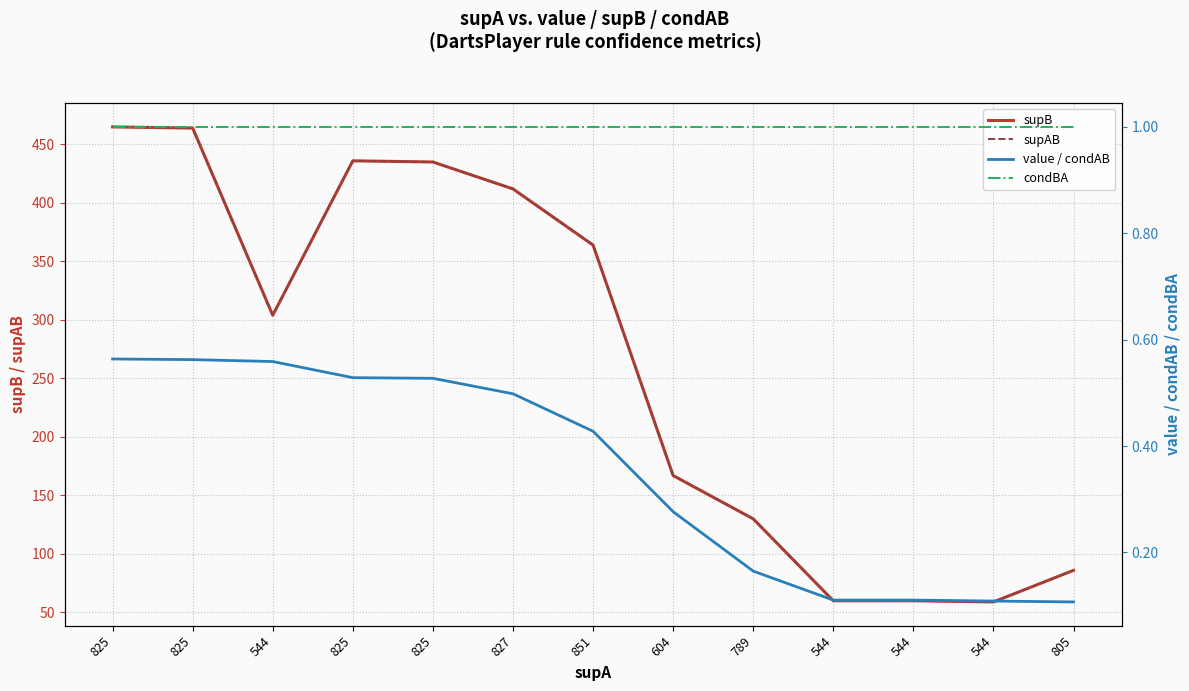

At which label does supB reach its minimum?

544